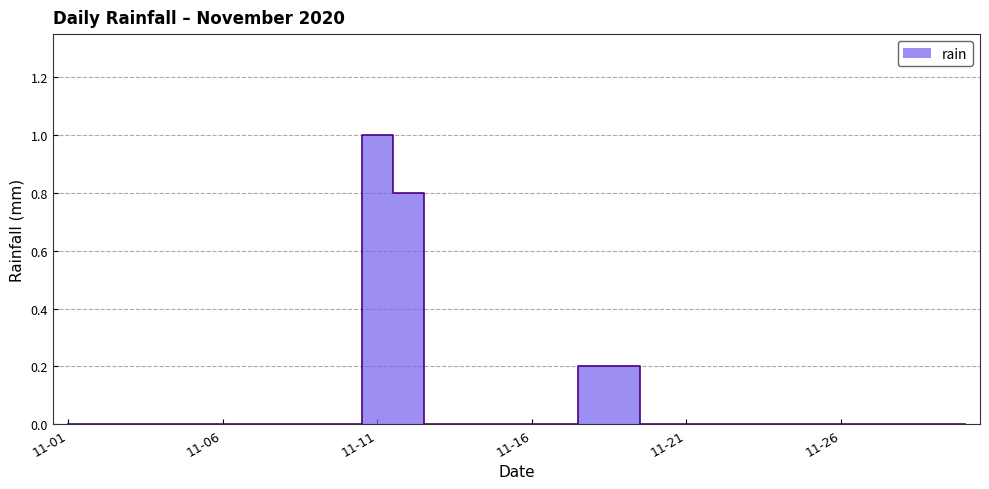

Count the number of categories in the chart.

30